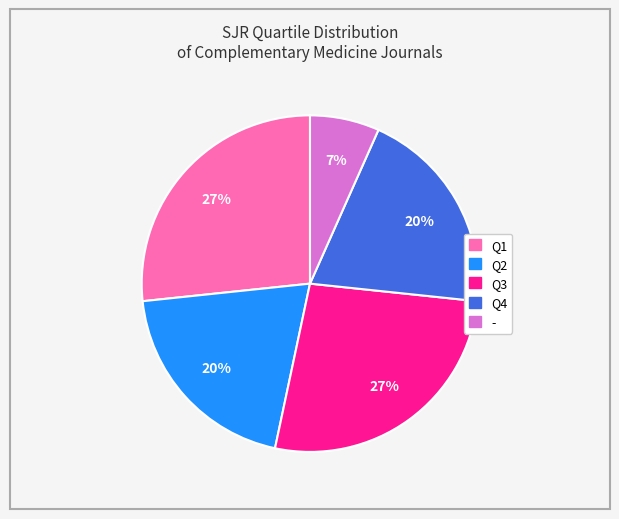

Is the sum of Q2 and Q1 greater than half?

No